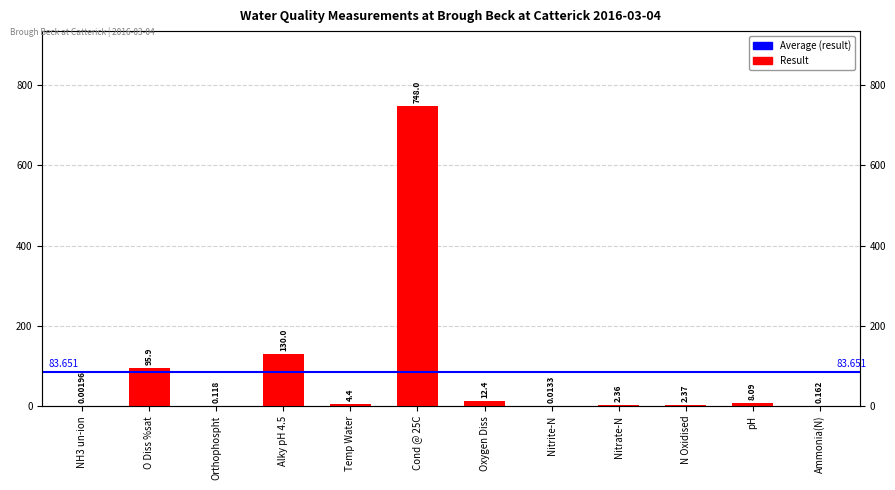

Does the chart contain stacked bars?

No